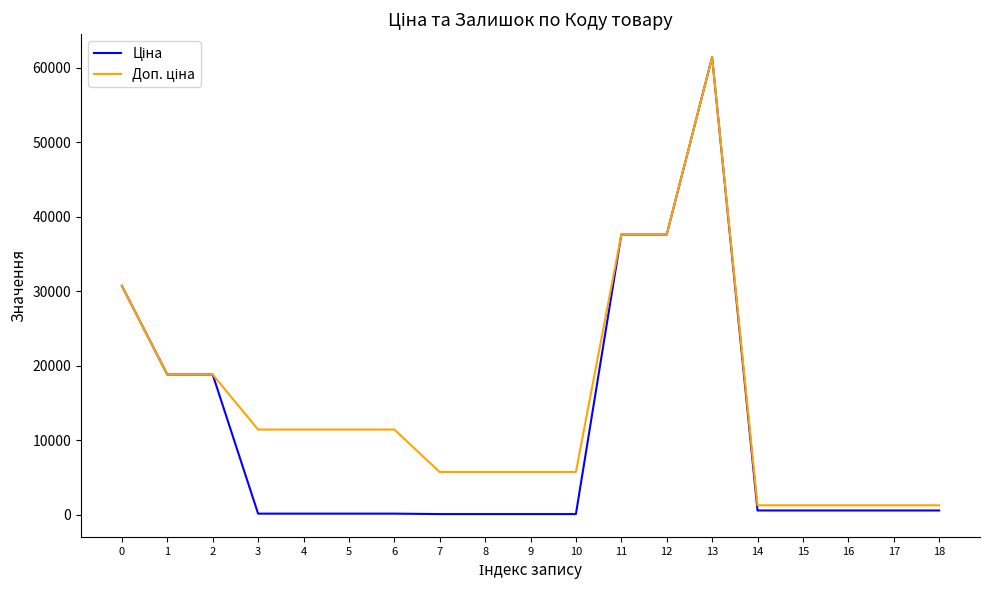

At which category is the sum across all series the highest?

13